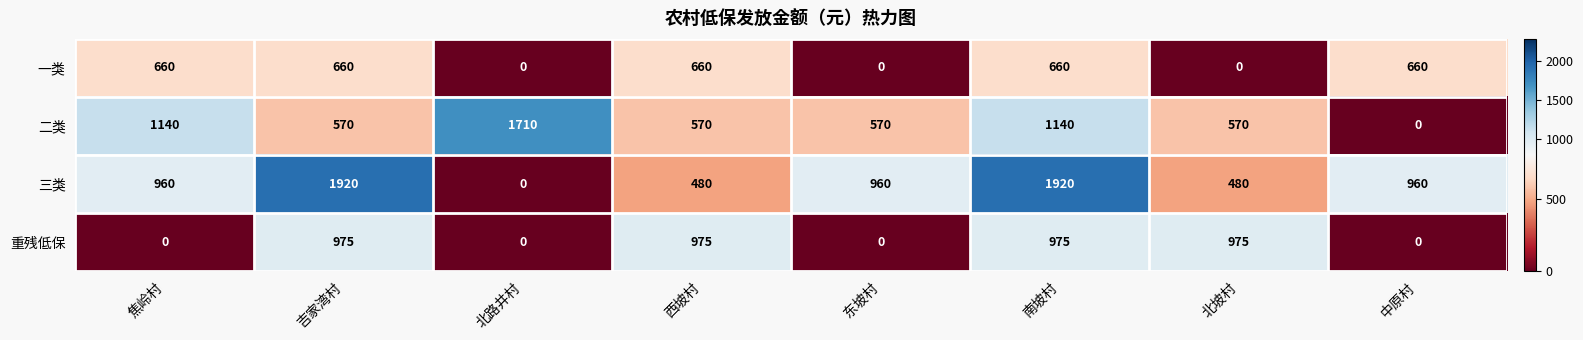

How many distinct data groups are displayed?

4